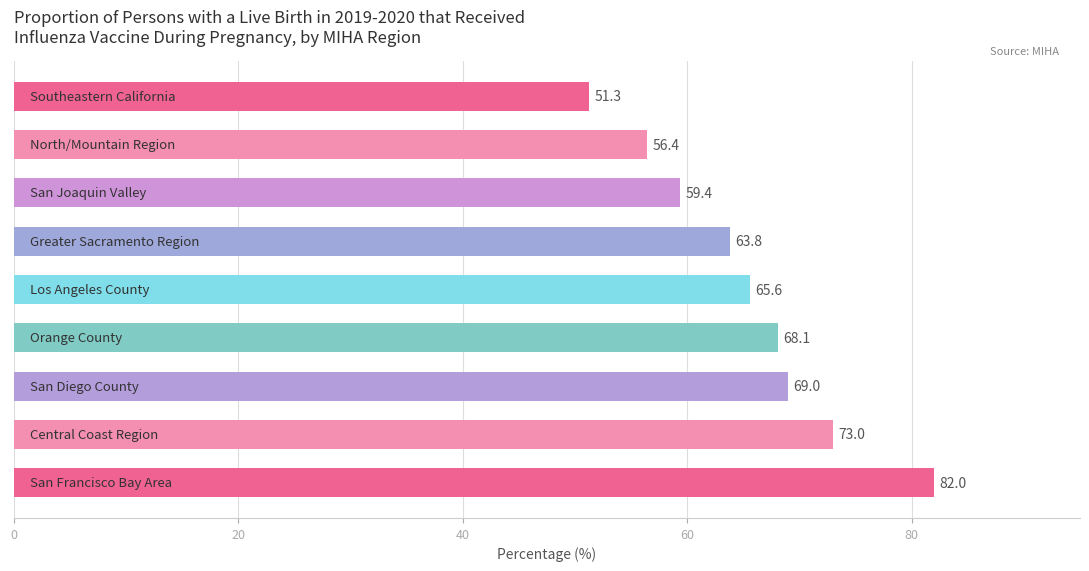

What is the smallest value displayed?

51.3